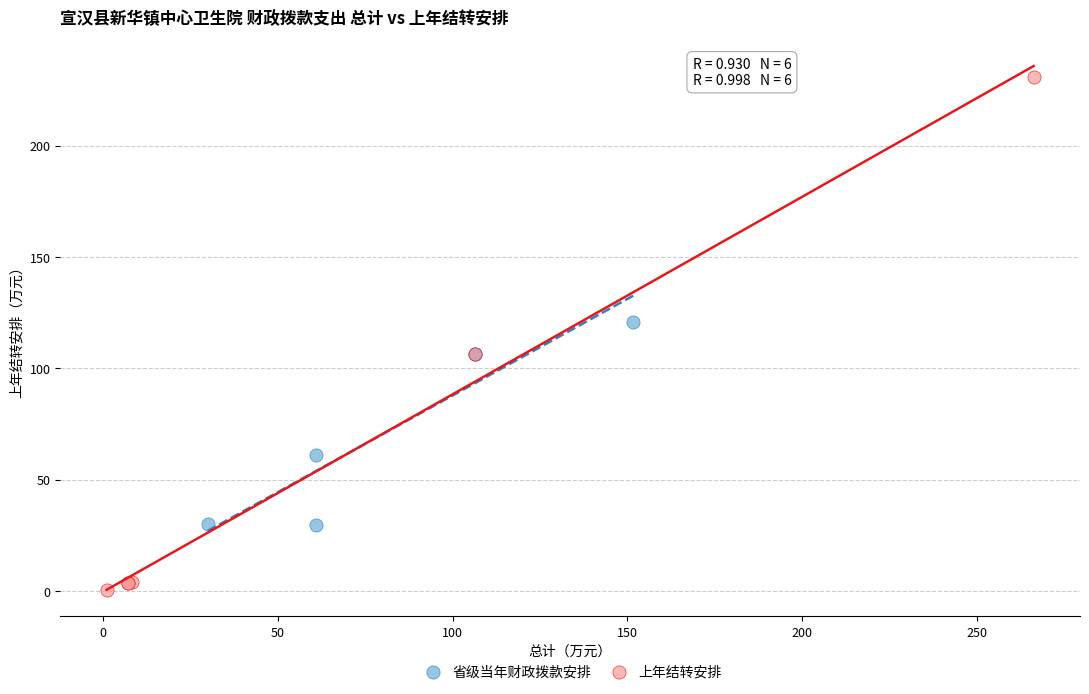

Which series contains the lowest Y value?

上年结转安排